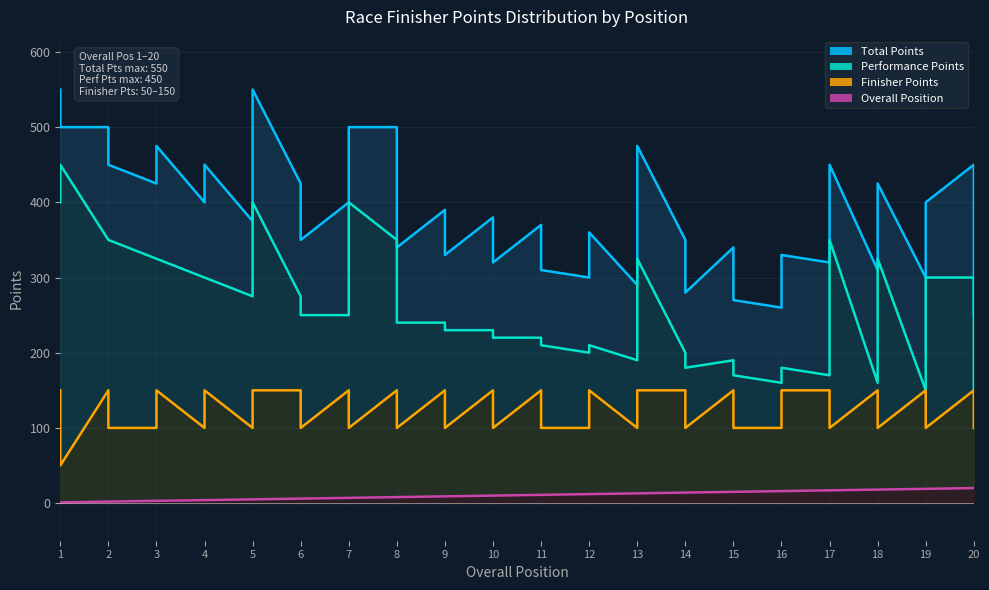

What is the spread (max minus min) of values at 2?

498